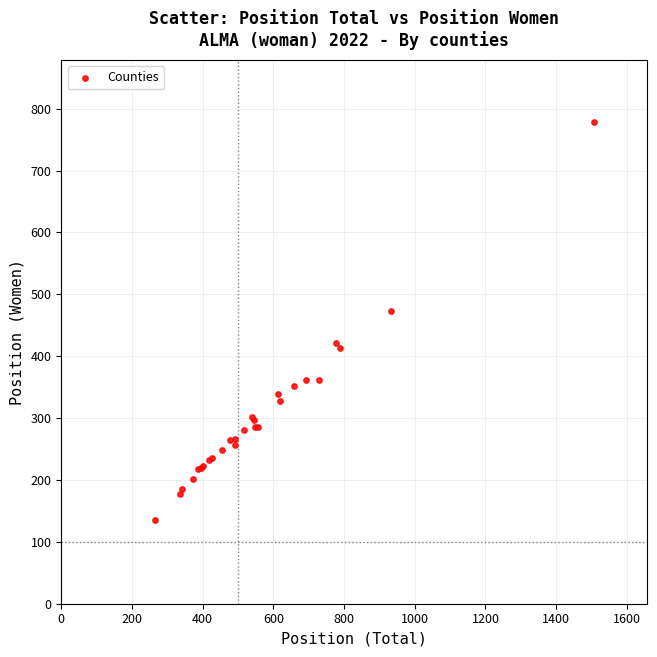

What Y value in the scatter plot is closest to 457?

473